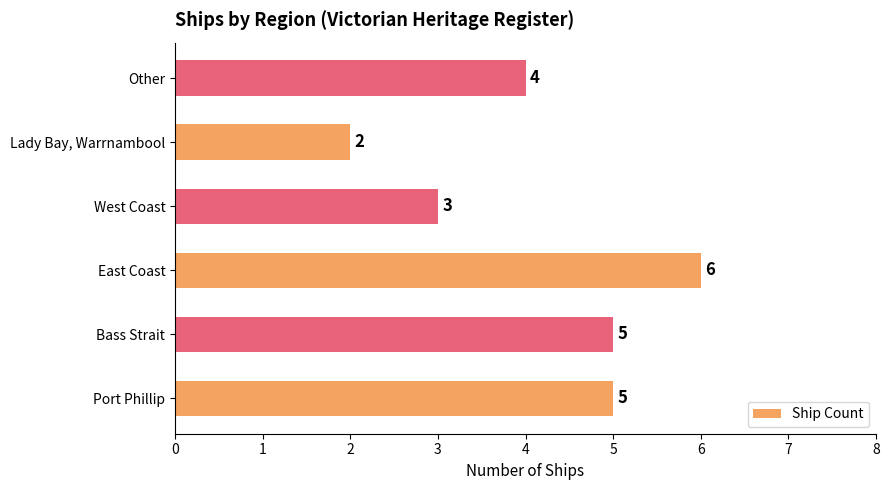

What is the average value?

4